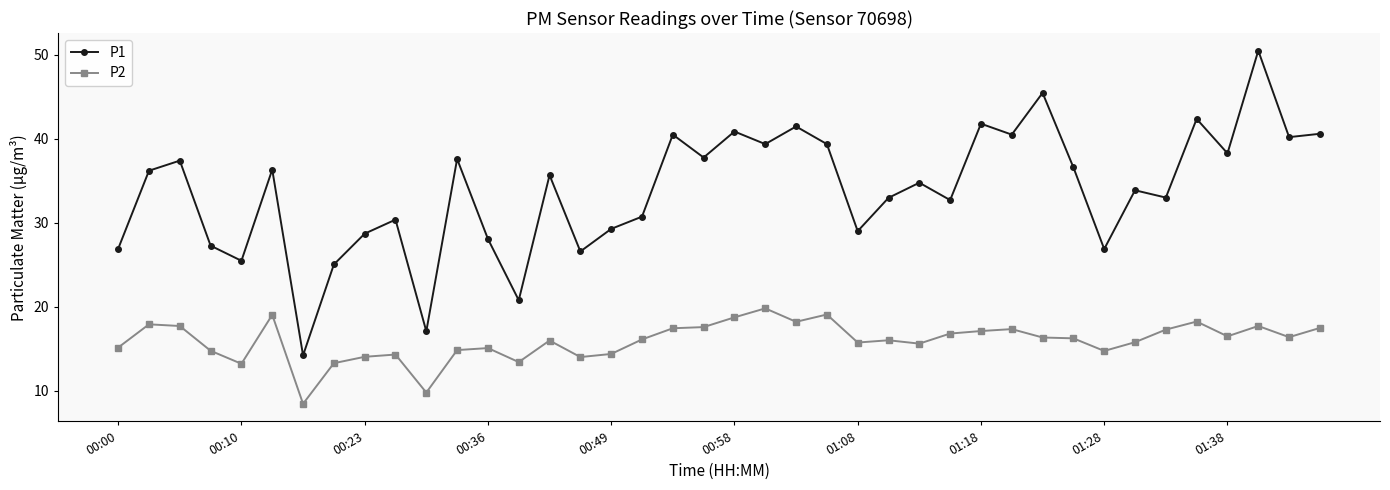

Does the chart have visible grid lines?

No